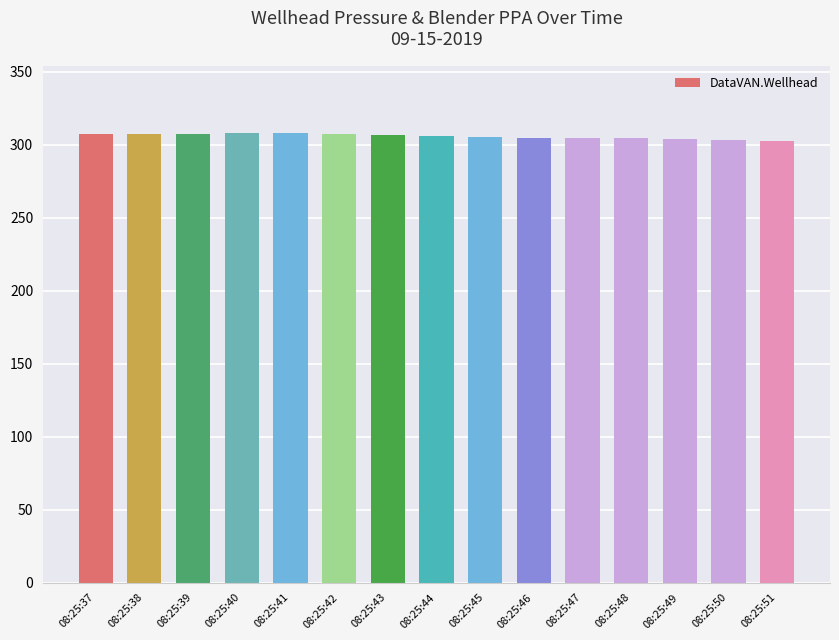

Approximately how many times larger is the value at 08:25:41 compared to 08:25:49?

1.0